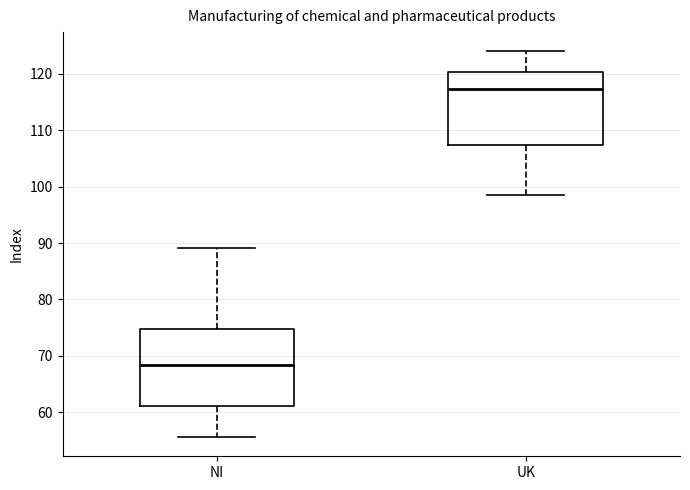

Reading left to right, transcribe this box plot: for each box, give where its median line is, the range the box spans, and where its two whiskers end, as read against the y-axis. The values are not printed on the chart, so give them approximately, as read against the axis.

NI: median 68, box 61 to 75, whiskers 56 to 89
UK: median 117, box 107 to 120, whiskers 99 to 124